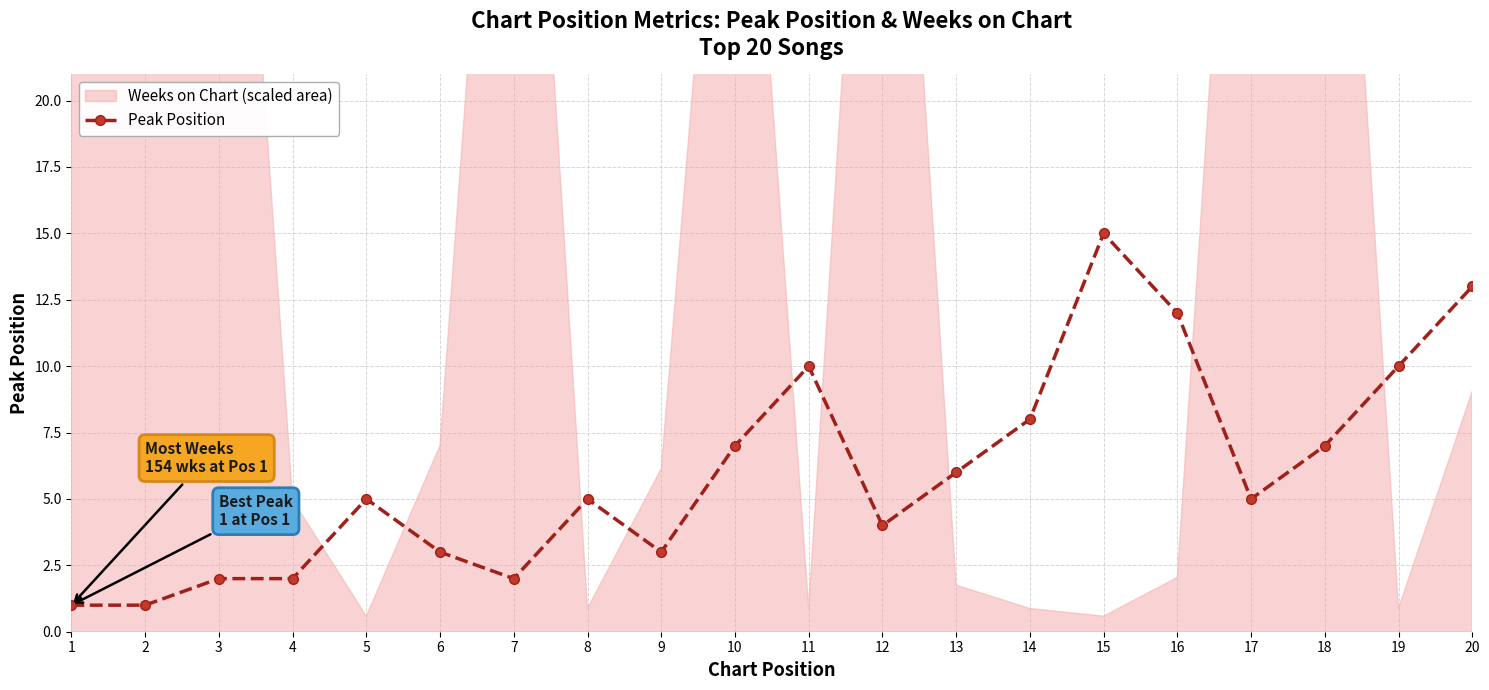

Which label corresponds to the largest value in the chart?

15